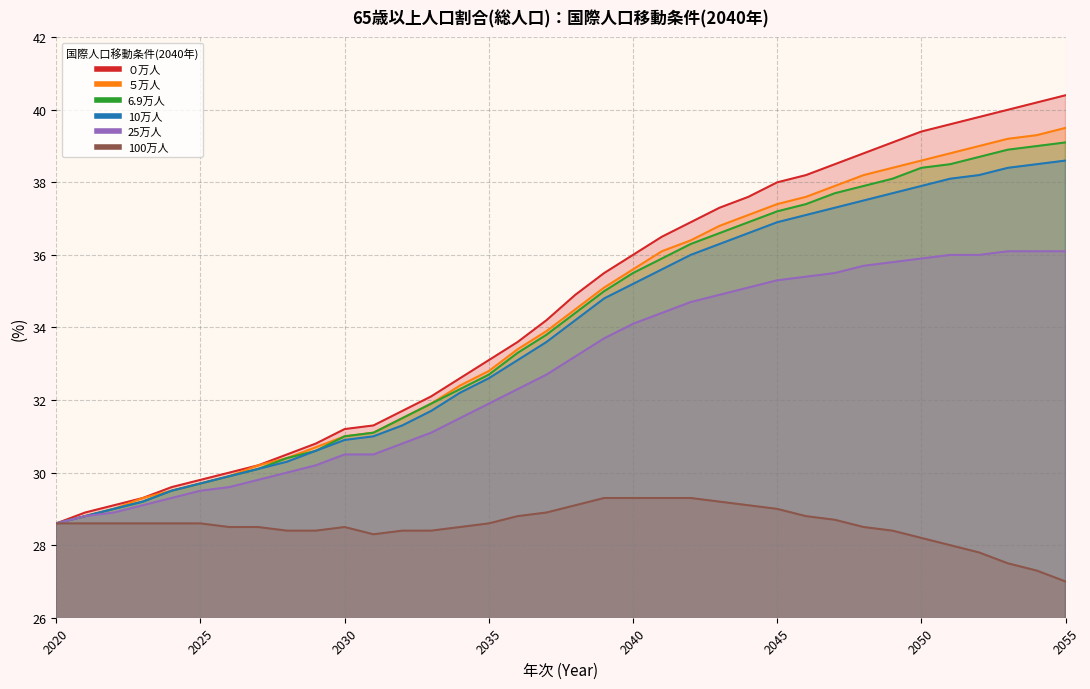

True or false: 6.9万人 has more than 2 points higher than both neighbors.

False